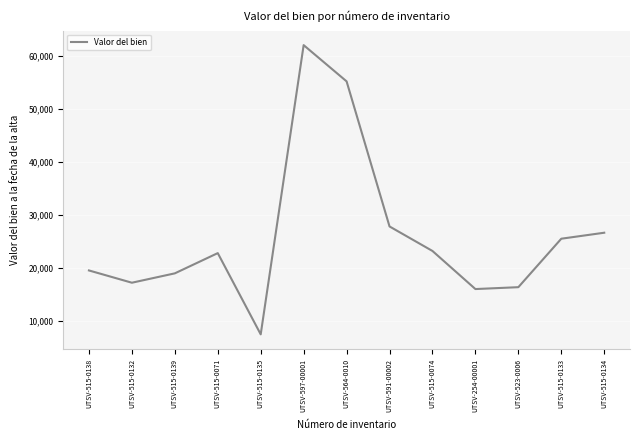

Reading right to left, what are all the values shown in this chart?

26650.0	25518.0	16356.0	16001.0	23200.0	27835.3	55260.7	62112.6	7438.2	22796.0	18970.0	17199.0	19519.2